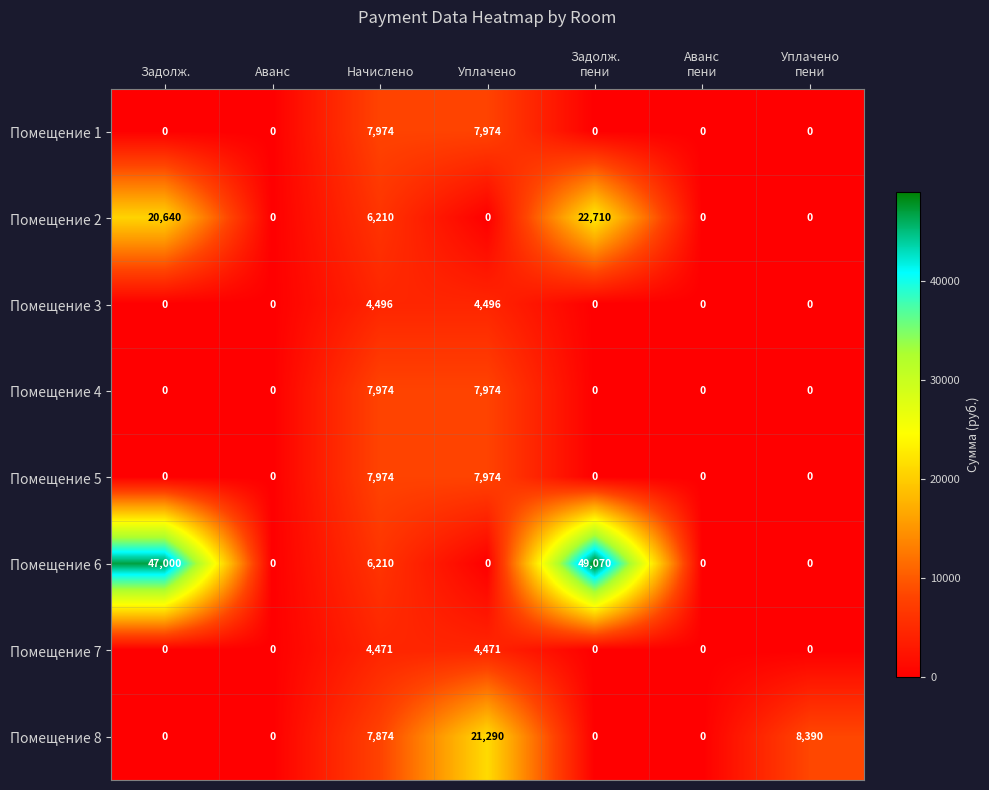

What is the maximum value for Помещение 5?

7974